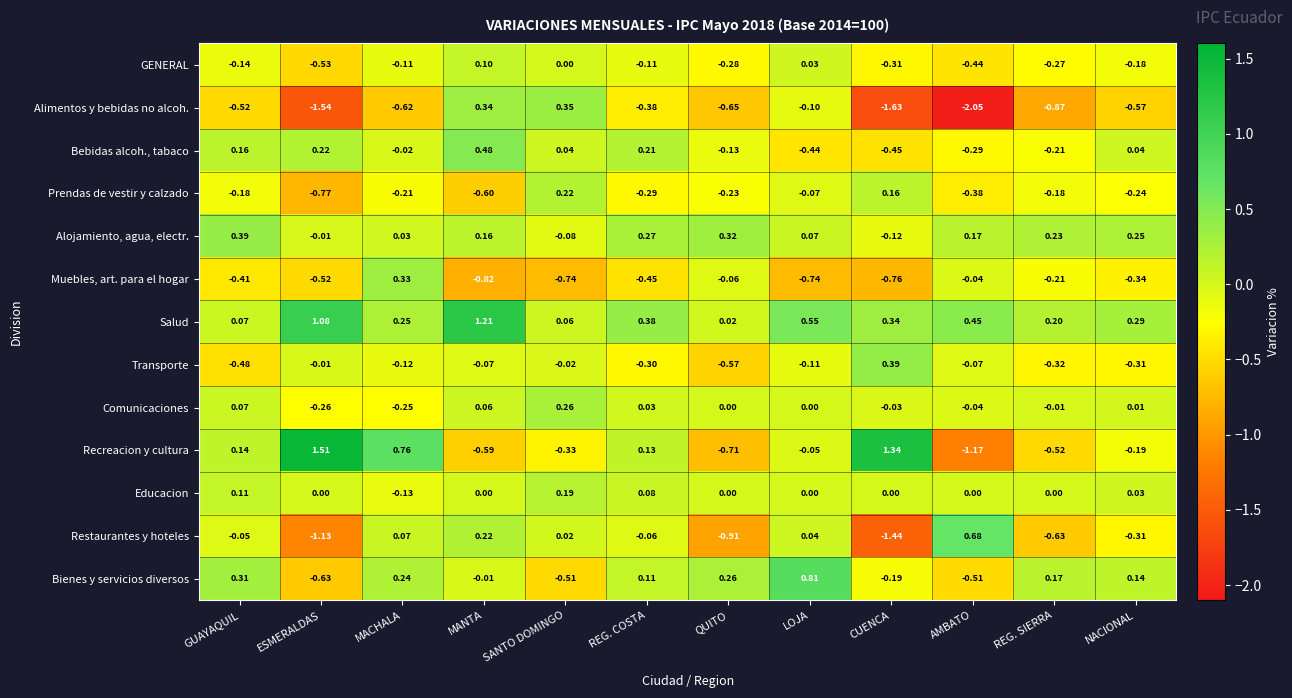

How many negative values does the Alimentos y bebidas no alcoh. series have?

10